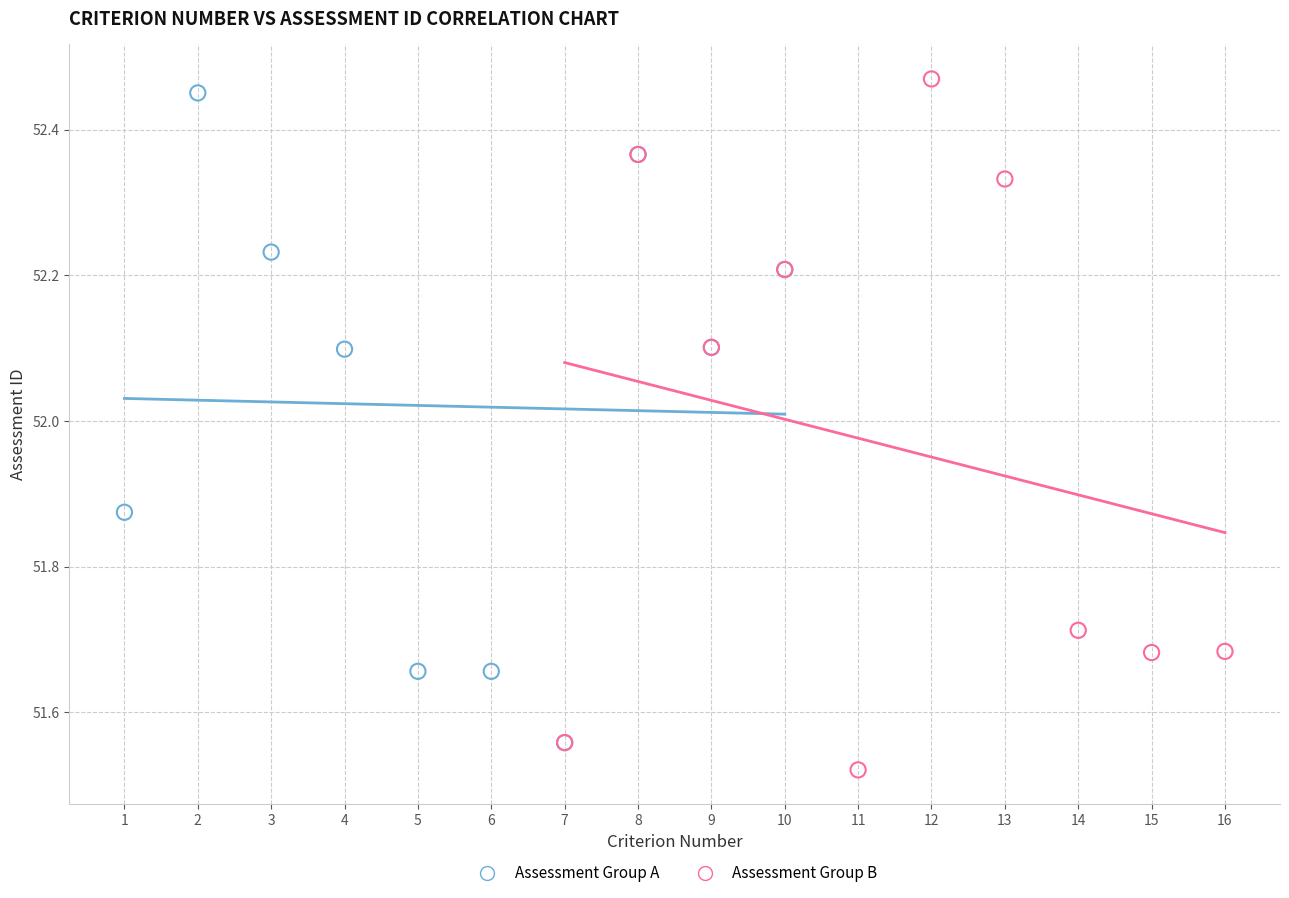

What are all the series names shown in the legend?

Assessment Group A, Assessment Group B